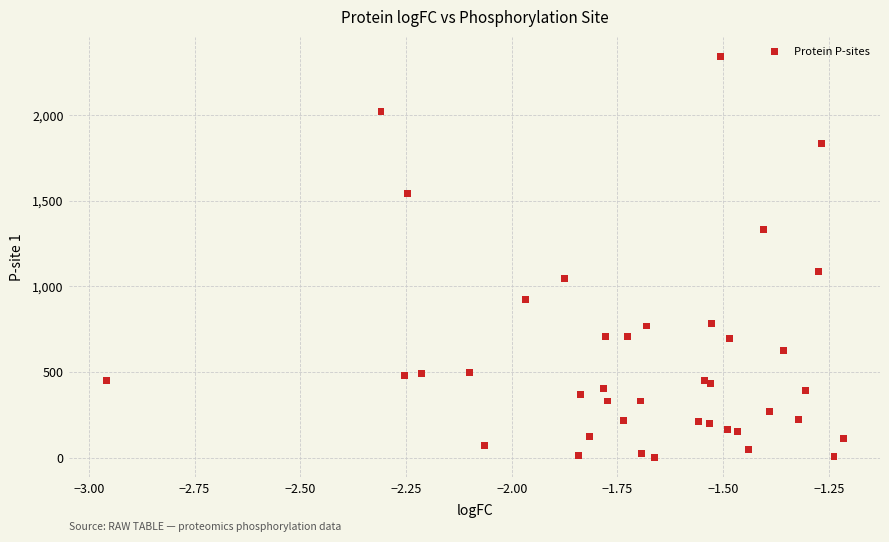

What Y value in the scatter plot is closest to 1172?

1086